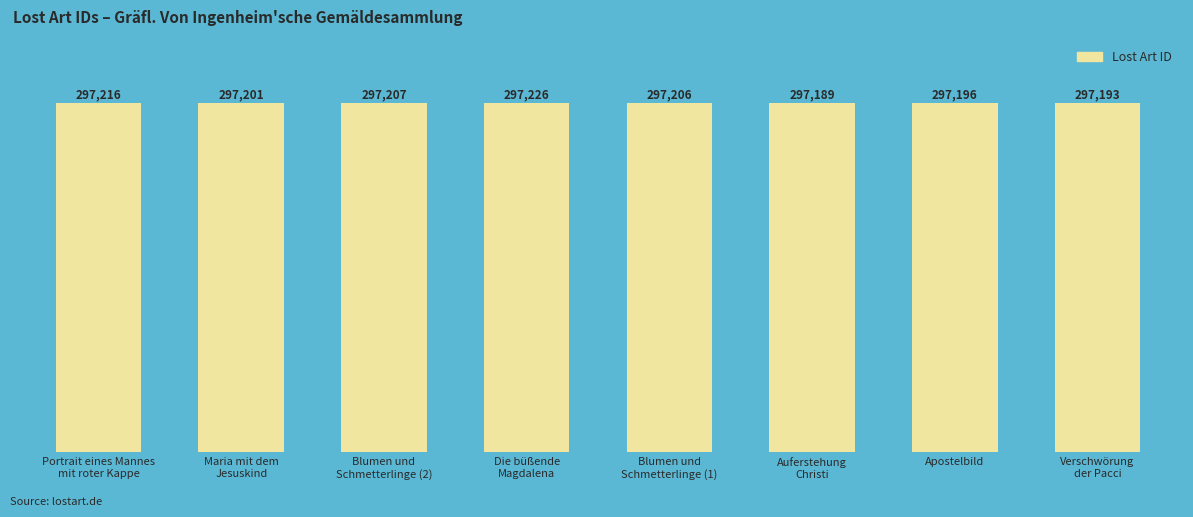

What is the value of the 2nd bar from the left?

297201